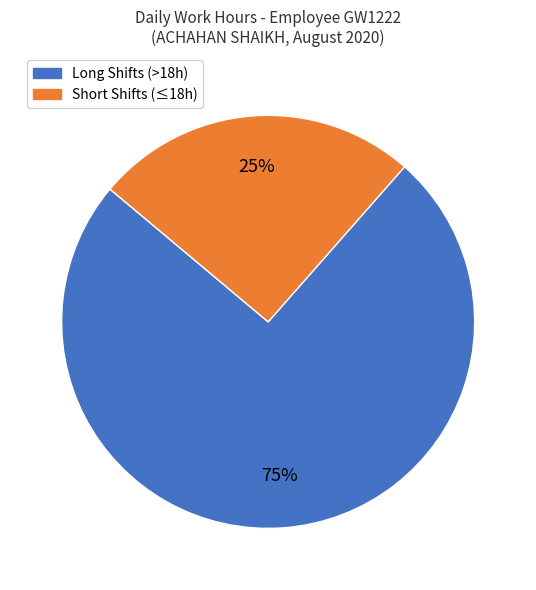

To the nearest percent, what is the average slice percentage?

50%